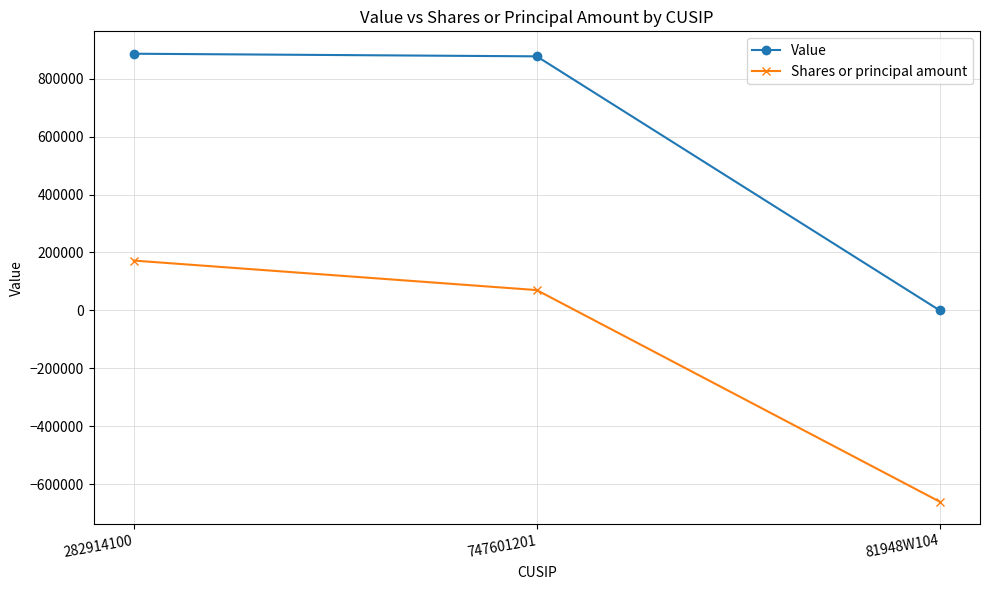

What is the label of the 1st point from the right?

81948W104